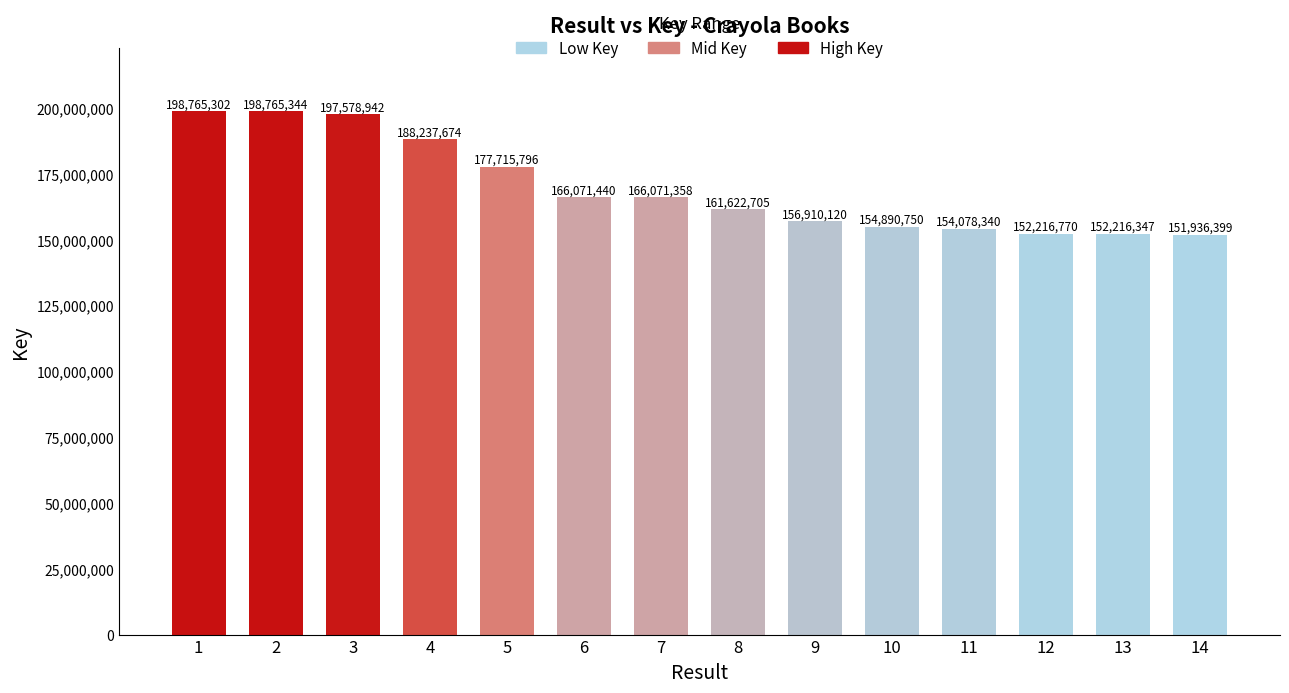

How many series are shown in this chart?

1